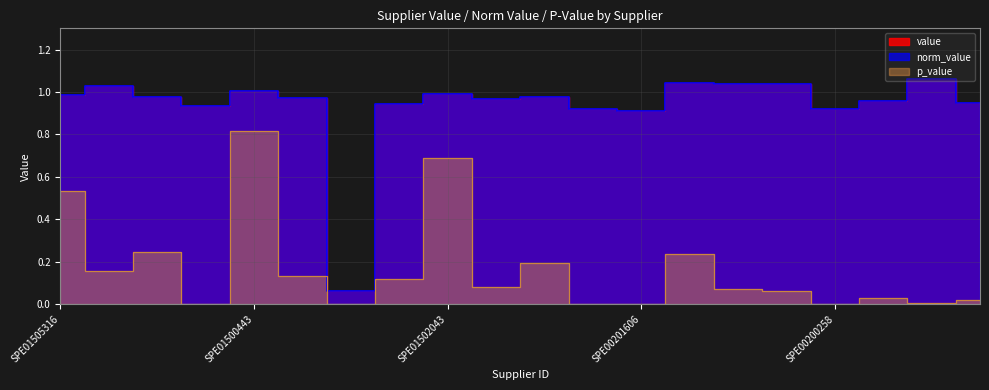

Is it true that p_value equals 0.0 at SPE01505124?

False